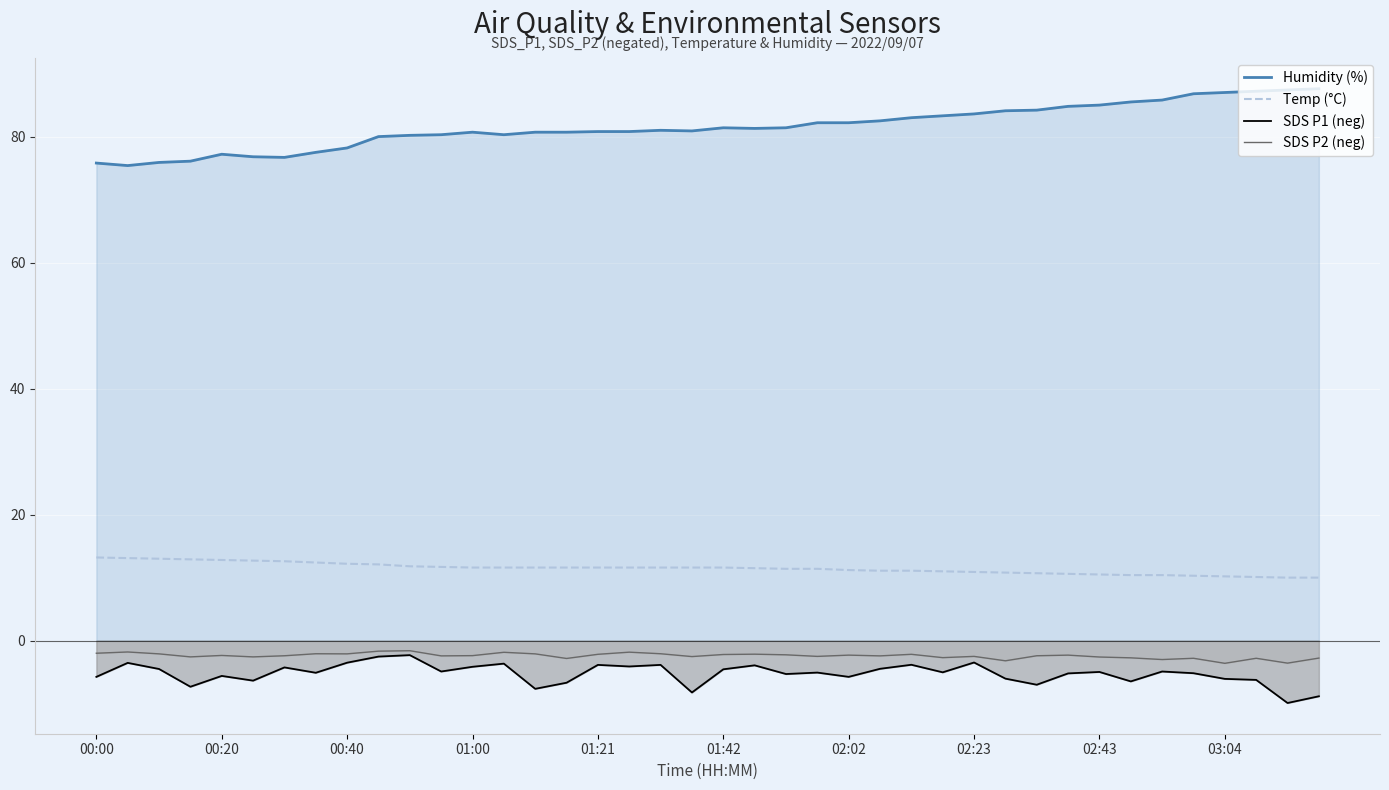

Which category has the lowest value in the SDS P1 (neg) series?

38